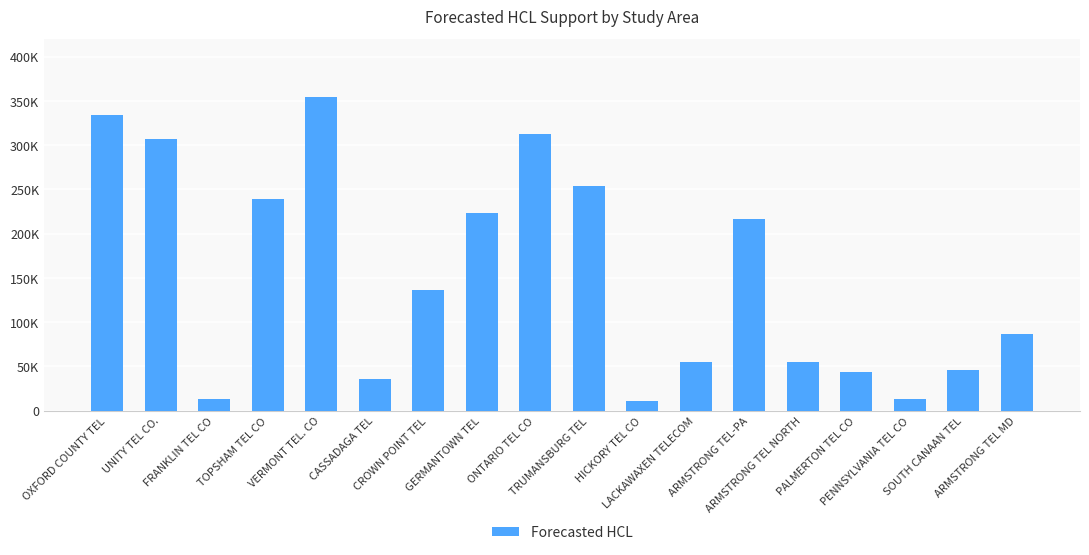

What position from the right is VERMONT TEL. CO?

14